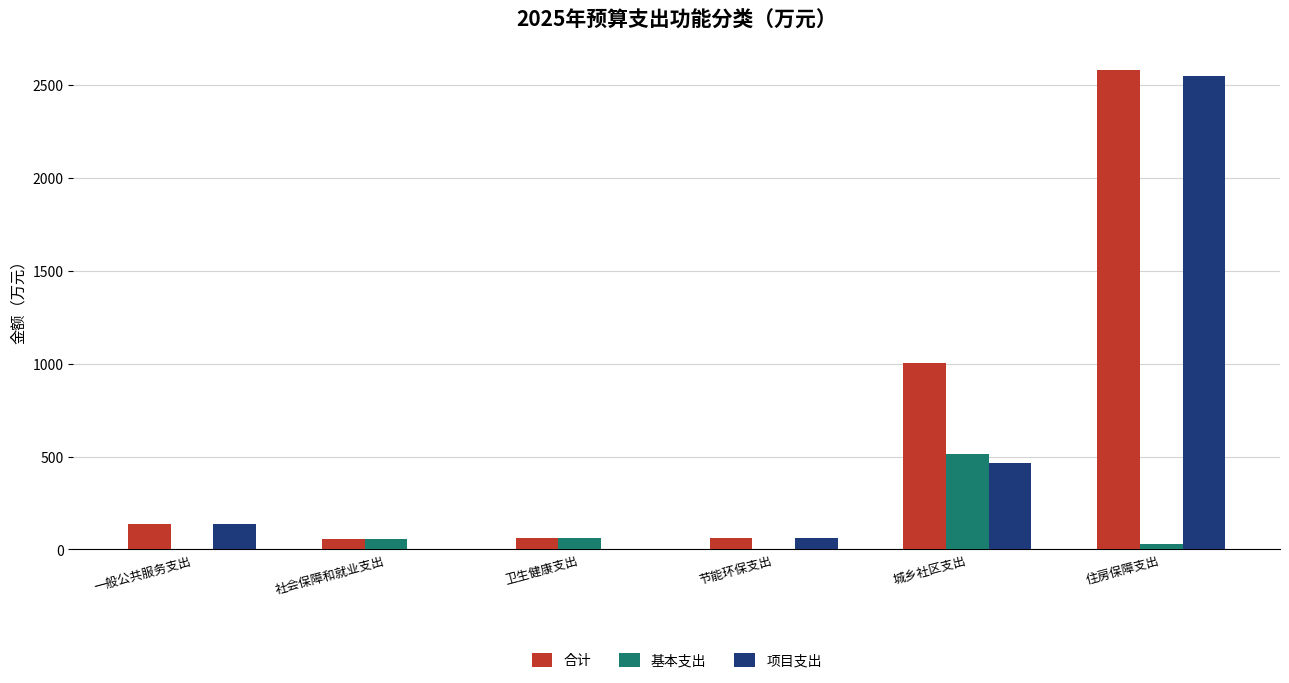

Is the value of 合计 at 住房保障支出 greater than the value of 项目支出 at 社会保障和就业支出?

Yes